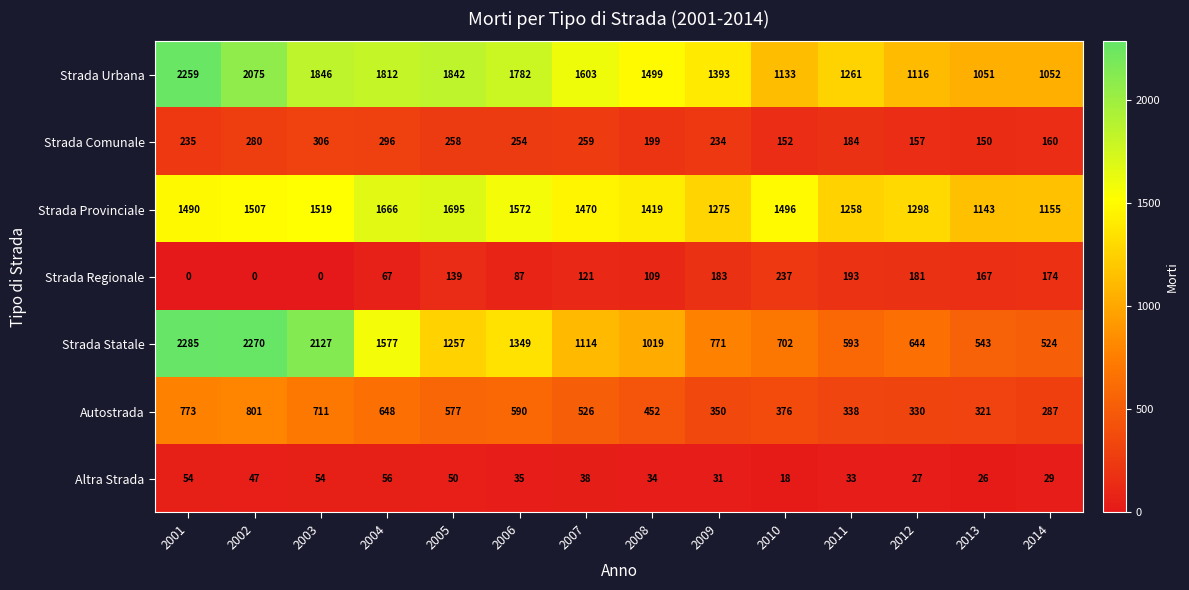

What is the average value of the Autostrada series?

506